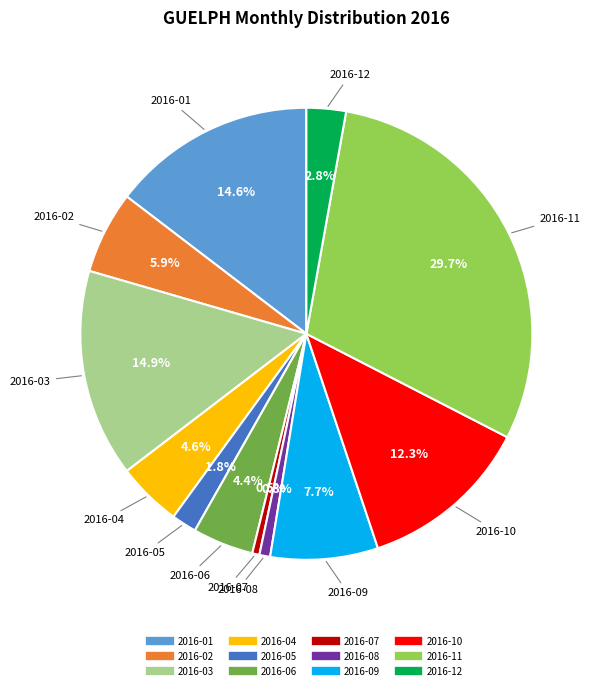

Between 2016-03 and 2016-02, which is larger?

2016-03